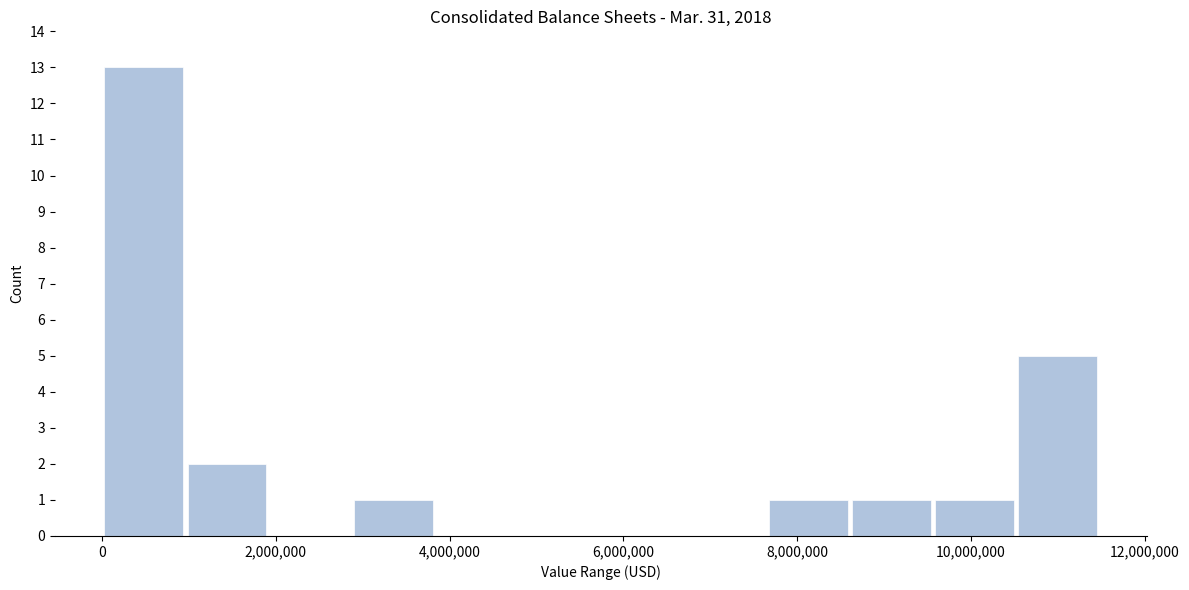

Over which range of the x-axis is the bar tallest?

0 to 1000000